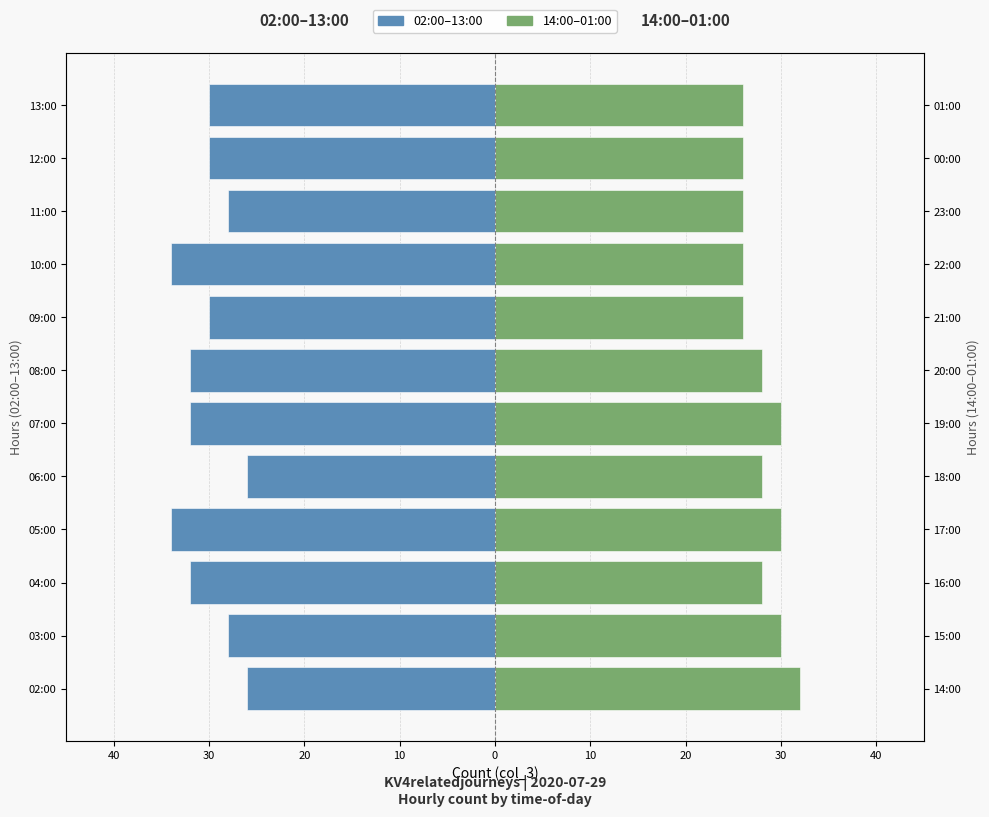

The value of 14:00–01:00 (right) at 10:00 is 17. True or false?

False